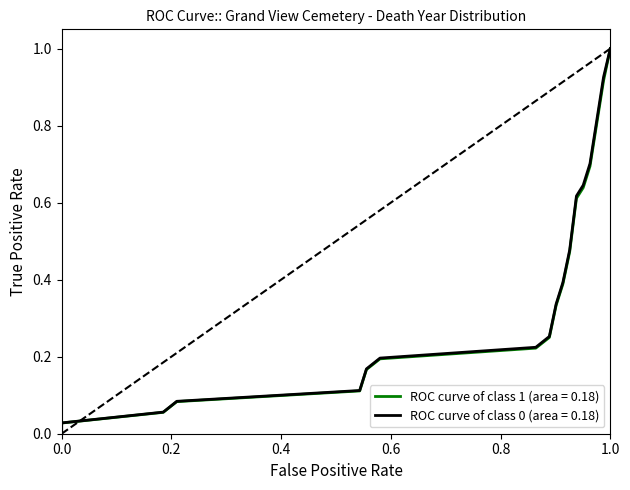

Is this an area chart (filled region under the line)?

No